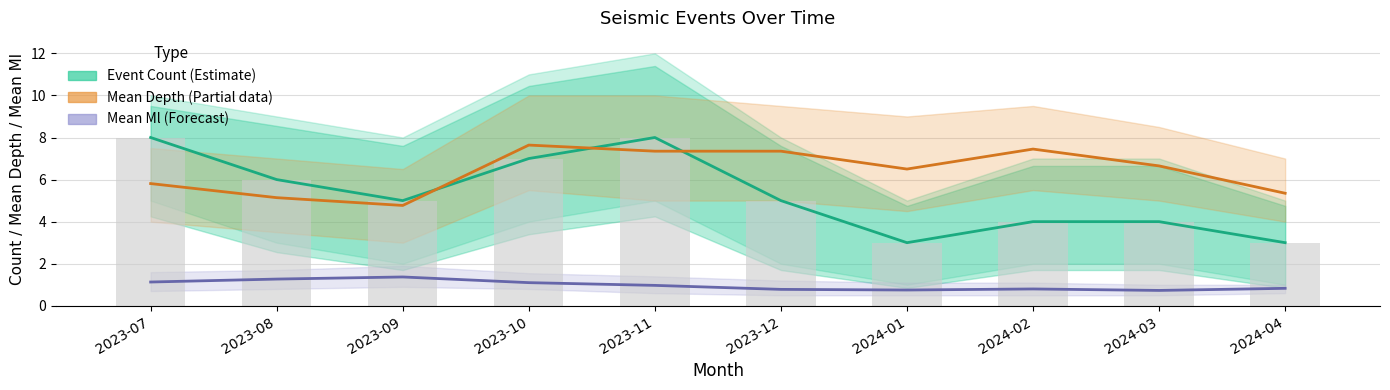

List the series in order of their overall mean, highest first.

Mean Depth (Partial), Event Count (Estimate), Mean Ml (Forecast)